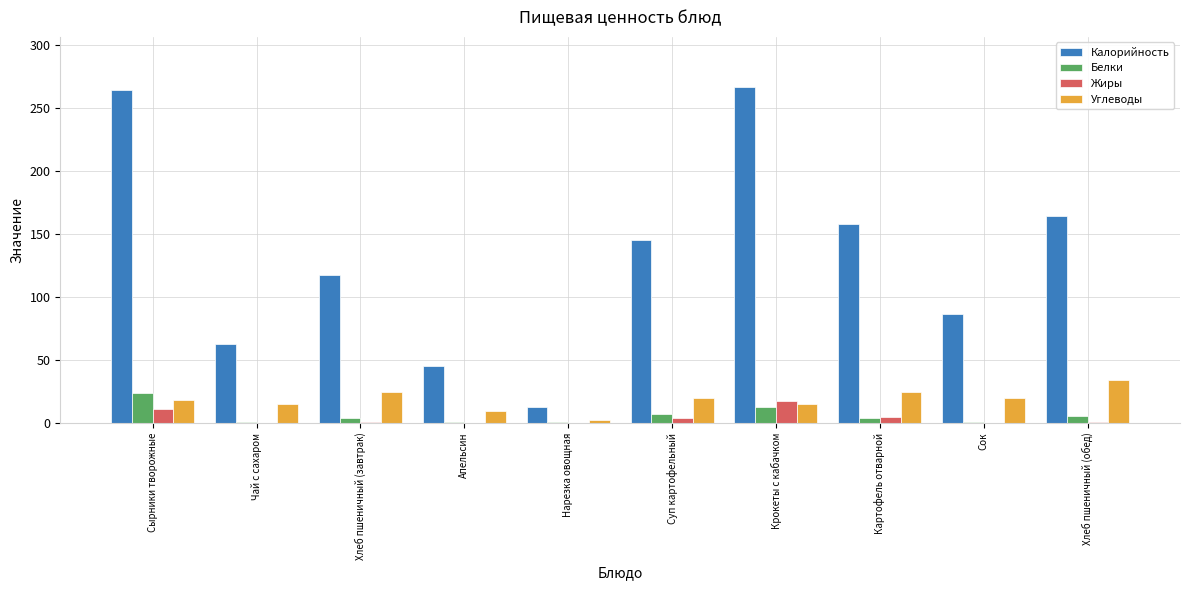

Are the bars grouped side by side (vs. stacked)?

Yes